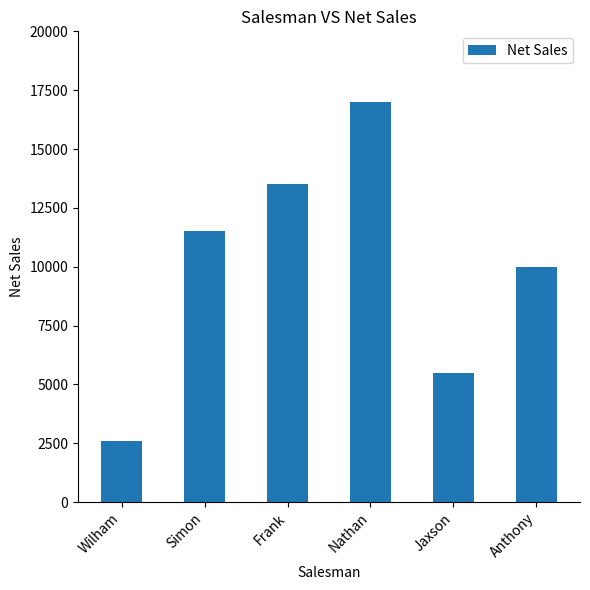

Does the chart contain stacked bars?

No